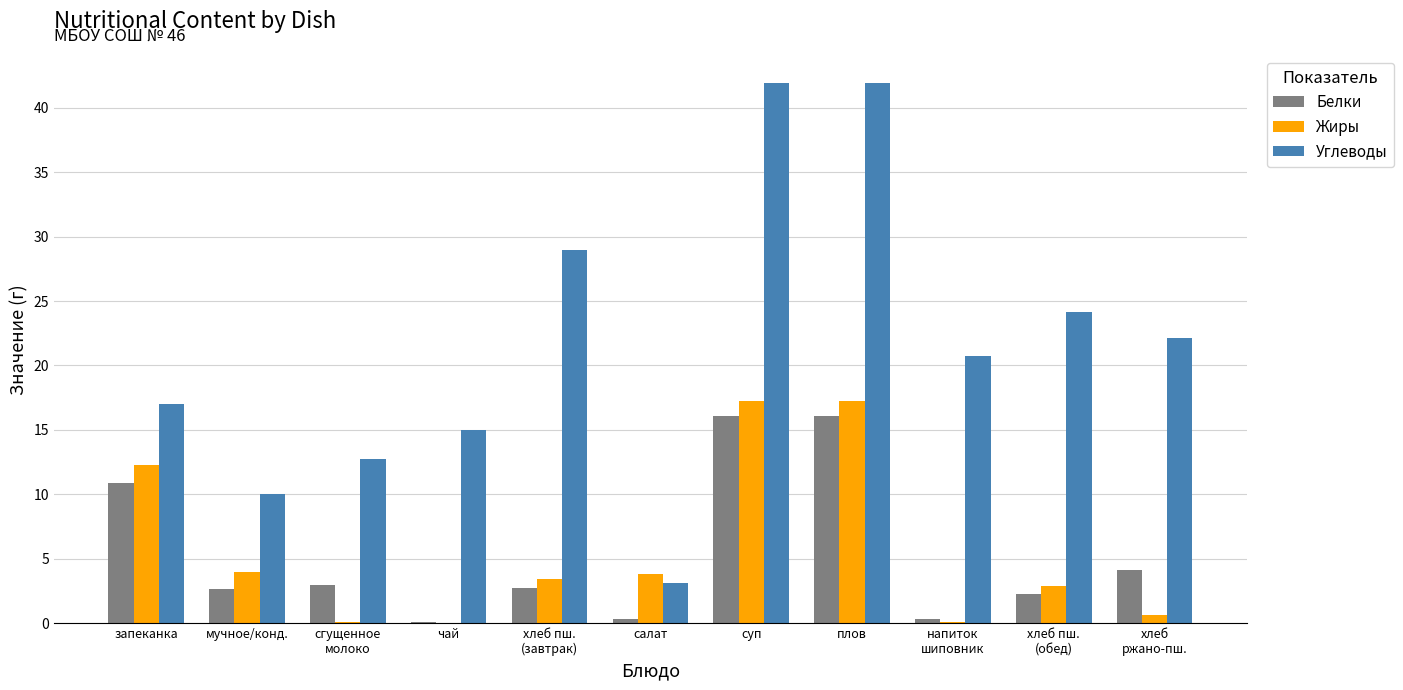

What is the highest value of the Белки series?

16.1